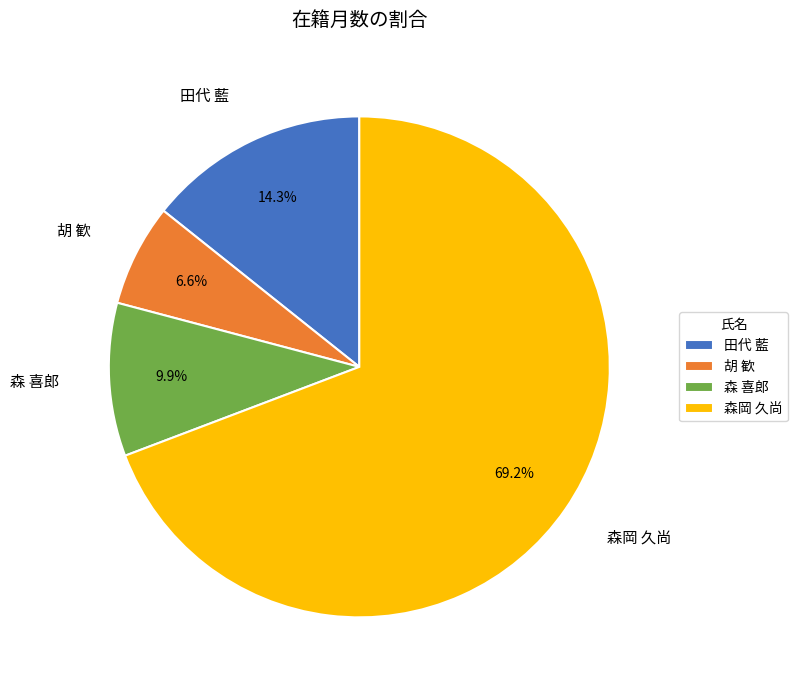

To the nearest percent, what is the difference between the 森 喜郎 and 胡 歓 slice percentages?

3%